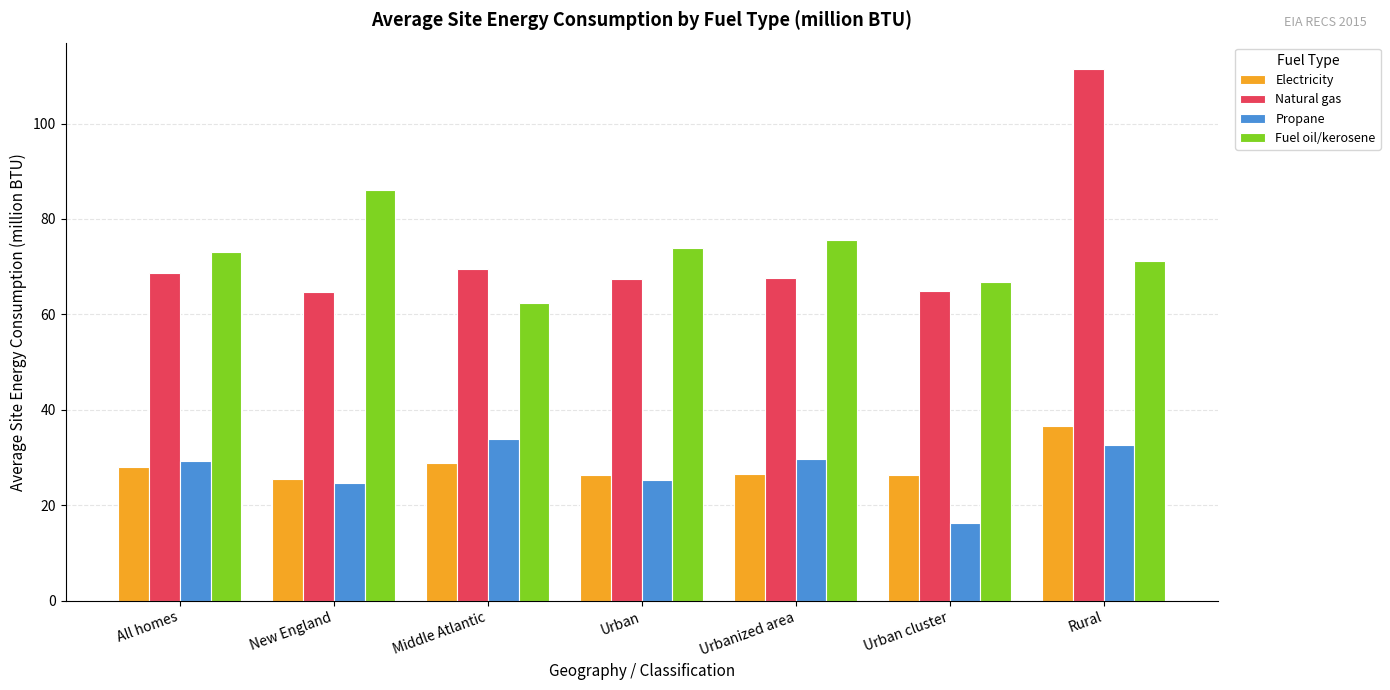

List the series in order of their peak value, lowest first.

Propane, Electricity, Fuel oil/kerosene, Natural gas